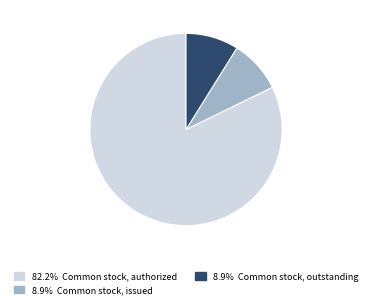

Is there a majority slice in this chart?

Yes